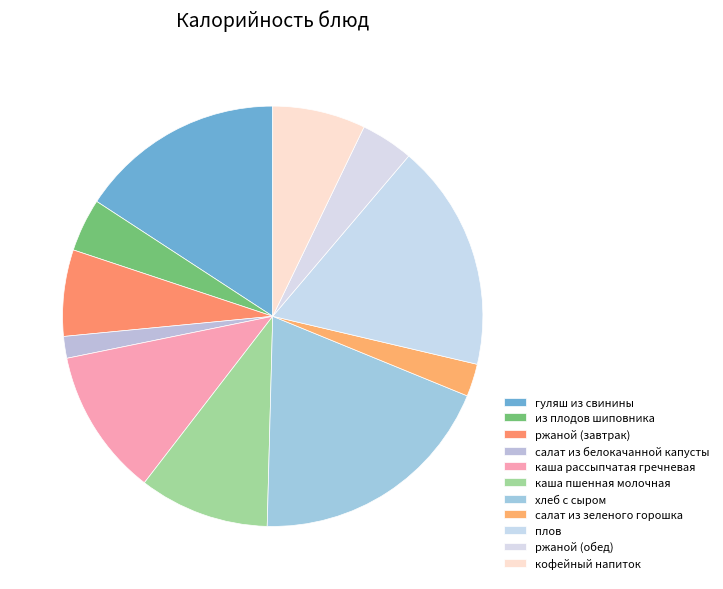

What percentage is NOT represented by салат из зеленого горошка?

97.5%